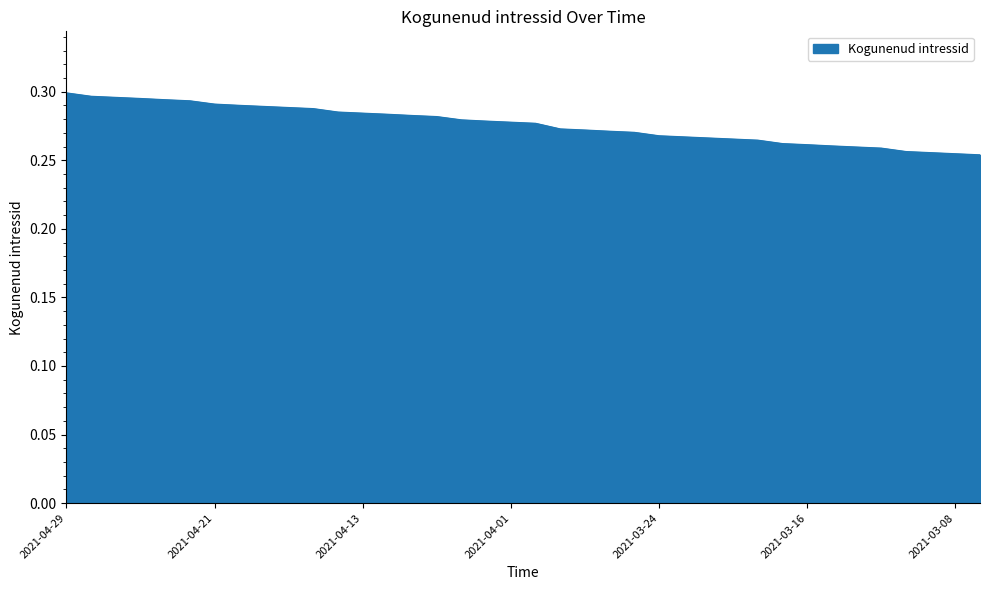

Is this an area chart (filled region under the line)?

Yes